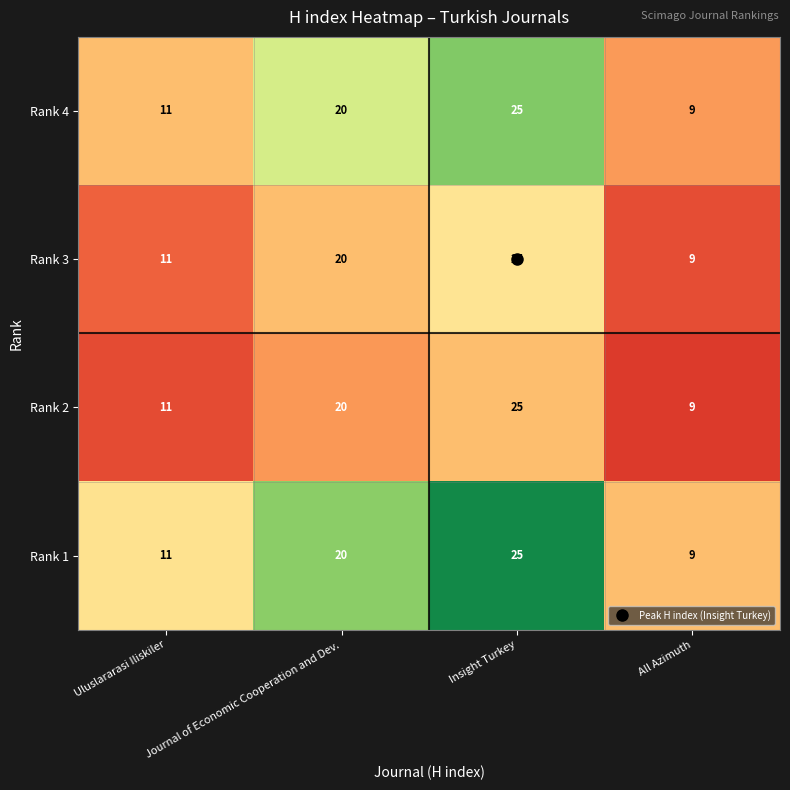

At which category is the sum across all series the highest?

Insight Turkey